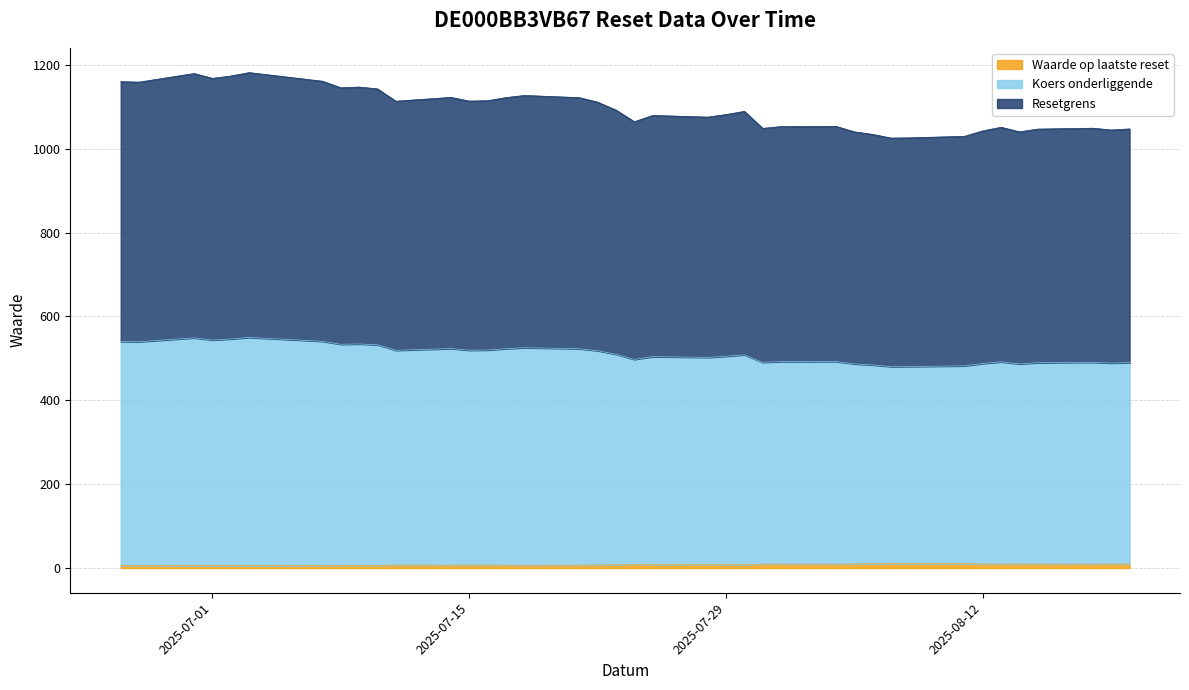

What is the maximum value shown in the chart?

1181.3